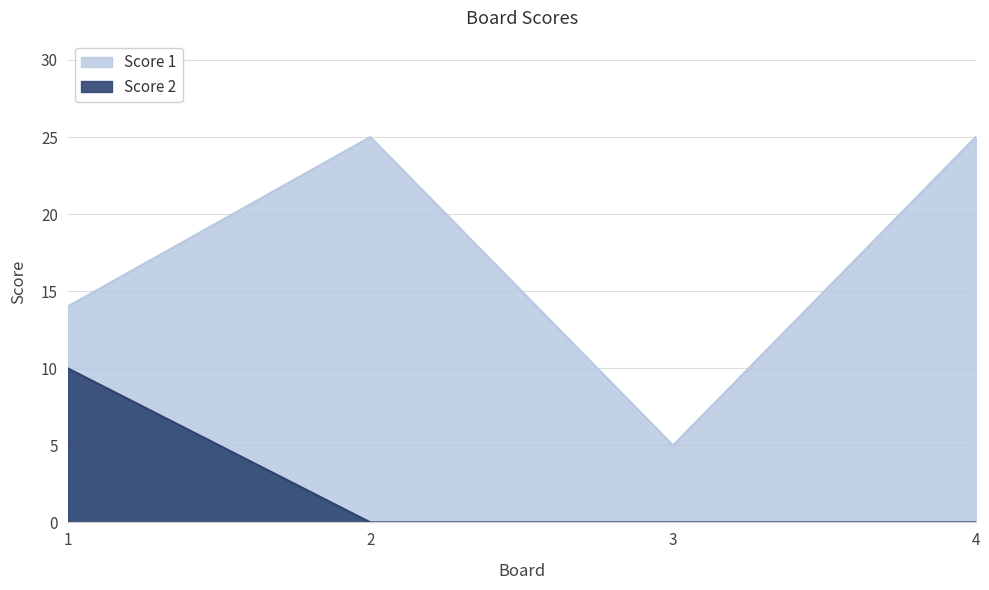

What is the difference between the Score 1 values at 4 and 1?

11